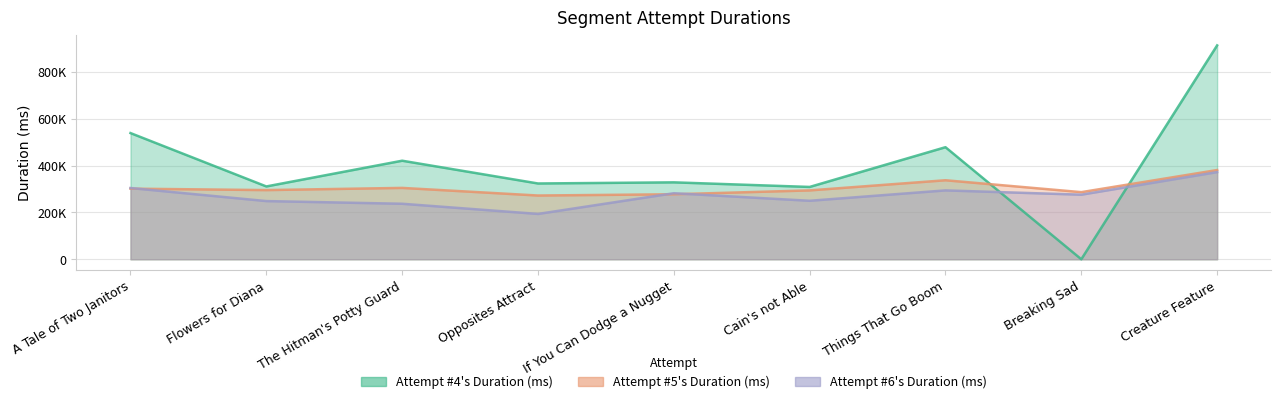

Which series ends up on top after the final intersection of Attempt #4's Duration (ms) and Attempt #5's Duration (ms)?

Attempt #4's Duration (ms)